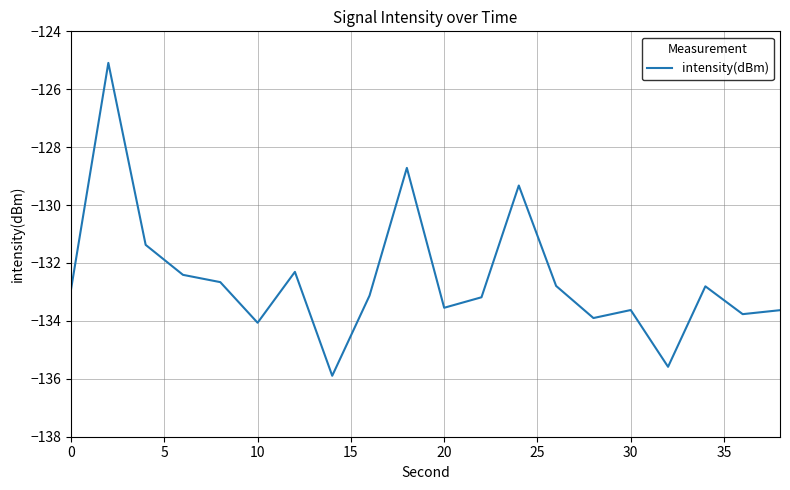

How many values are below -132?

16